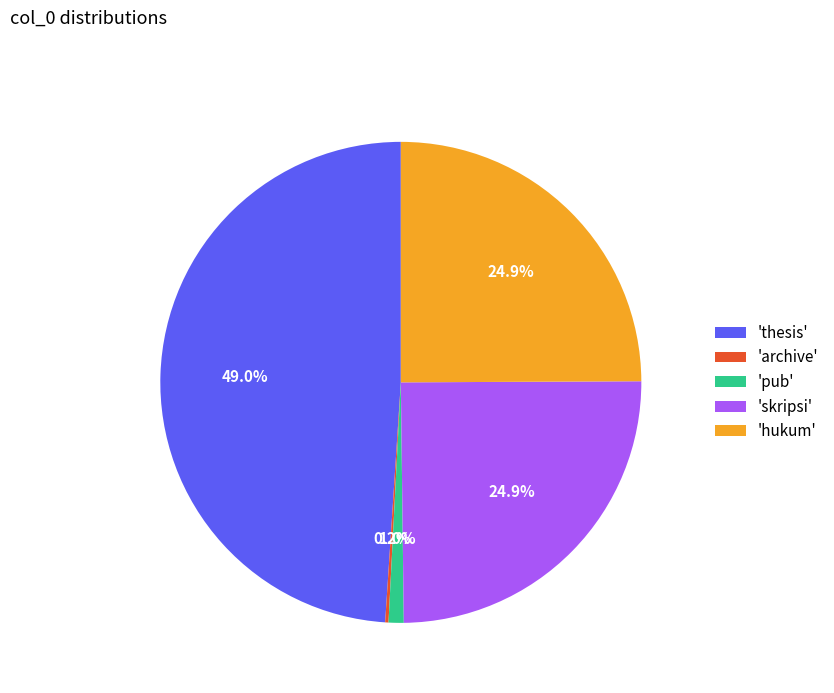

Do 'pub' and 'hukum' together represent more than half of the pie?

No